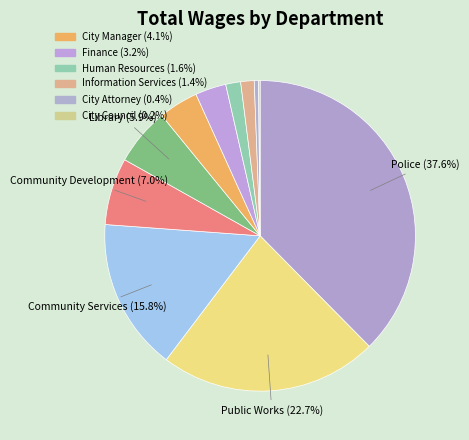

Which category has the biggest portion of the pie?

Police